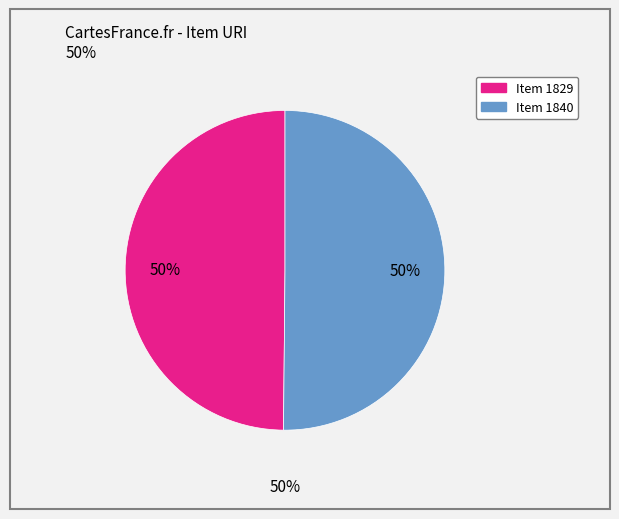

What is the largest slice in the pie chart?

Item 1840